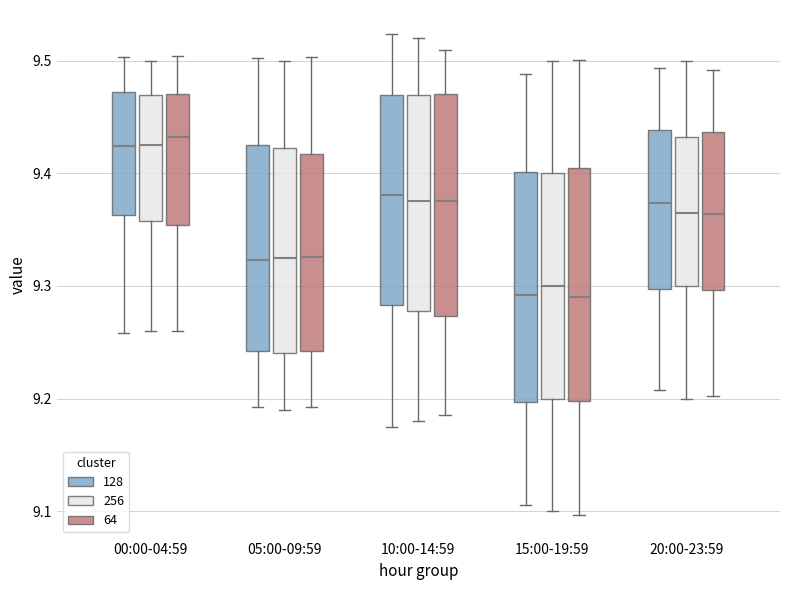

Reading left to right, read every box against the y-axis: the position of its median line, the range the box covers, and the ends of its whiskers. The values are not printed on the chart, so give them approximately, as read against the axis.

00:00-04:59 (128): median 9.42, box 9.36 to 9.47, whiskers 9.26 to 9.50
00:00-04:59 (256): median 9.43, box 9.36 to 9.47, whiskers 9.26 to 9.50
00:00-04:59 (64): median 9.43, box 9.35 to 9.47, whiskers 9.26 to 9.50
05:00-09:59 (128): median 9.32, box 9.24 to 9.43, whiskers 9.19 to 9.50
05:00-09:59 (256): median 9.33, box 9.24 to 9.42, whiskers 9.19 to 9.50
05:00-09:59 (64): median 9.33, box 9.24 to 9.42, whiskers 9.19 to 9.50
10:00-14:59 (128): median 9.38, box 9.28 to 9.47, whiskers 9.17 to 9.52
10:00-14:59 (256): median 9.38, box 9.28 to 9.47, whiskers 9.18 to 9.52
10:00-14:59 (64): median 9.38, box 9.27 to 9.47, whiskers 9.19 to 9.51
15:00-19:59 (128): median 9.29, box 9.20 to 9.40, whiskers 9.11 to 9.49
15:00-19:59 (256): median 9.30, box 9.20 to 9.40, whiskers 9.10 to 9.50
15:00-19:59 (64): median 9.29, box 9.20 to 9.41, whiskers 9.10 to 9.50
20:00-23:59 (128): median 9.37, box 9.30 to 9.44, whiskers 9.21 to 9.49
20:00-23:59 (256): median 9.37, box 9.30 to 9.43, whiskers 9.20 to 9.50
20:00-23:59 (64): median 9.36, box 9.30 to 9.44, whiskers 9.20 to 9.49